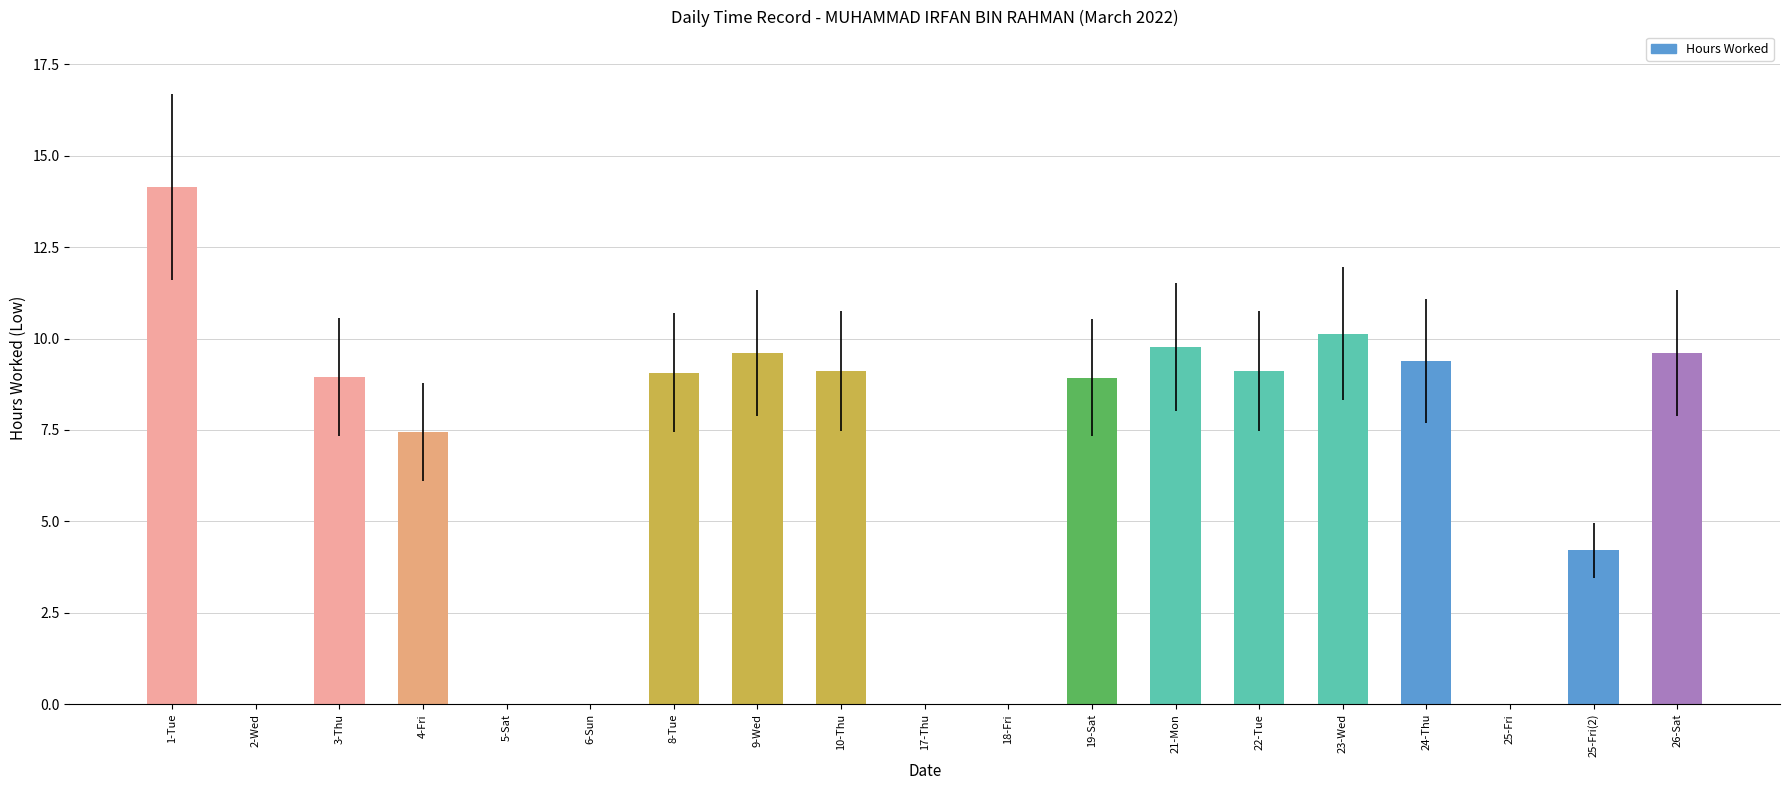

Is it true that the value at 8-Tue is 9.1?

True